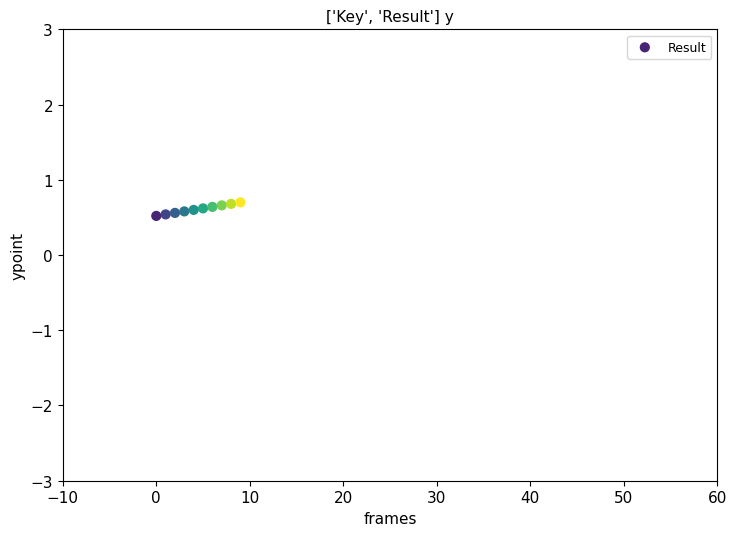

What is the average Y value?

0.6